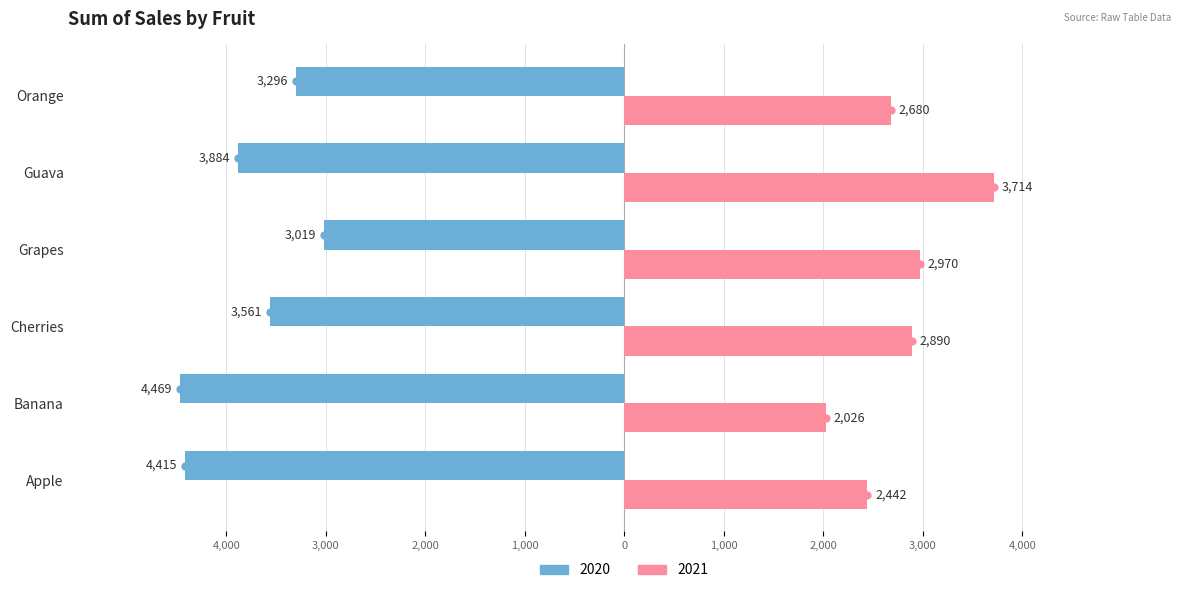

Where does the 2020 series first go above -3561?

Grapes